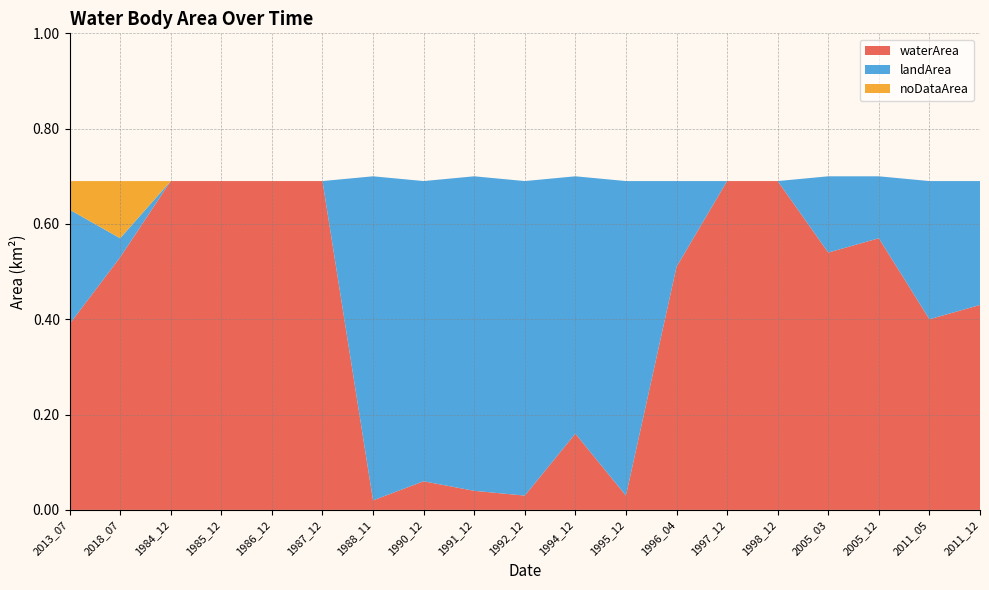

Reading right to left, list all the values displayed in this chart.

waterArea: 0.4	0.4	0.6	0.5	0.7	0.7	0.5	0.0	0.2	0.0	0.0	0.1	0.0	0.7	0.7	0.7	0.7	0.5	0.4
landArea: 0.3	0.3	0.1	0.2	0.0	0.0	0.2	0.7	0.5	0.7	0.7	0.6	0.7	0.0	0.0	0.0	0.0	0.0	0.2
noDataArea: 0.0	0.0	0.0	0.0	0.0	0.0	0.0	0.0	0.0	0.0	0.0	0.0	0.0	0.0	0.0	0.0	0.0	0.1	0.1